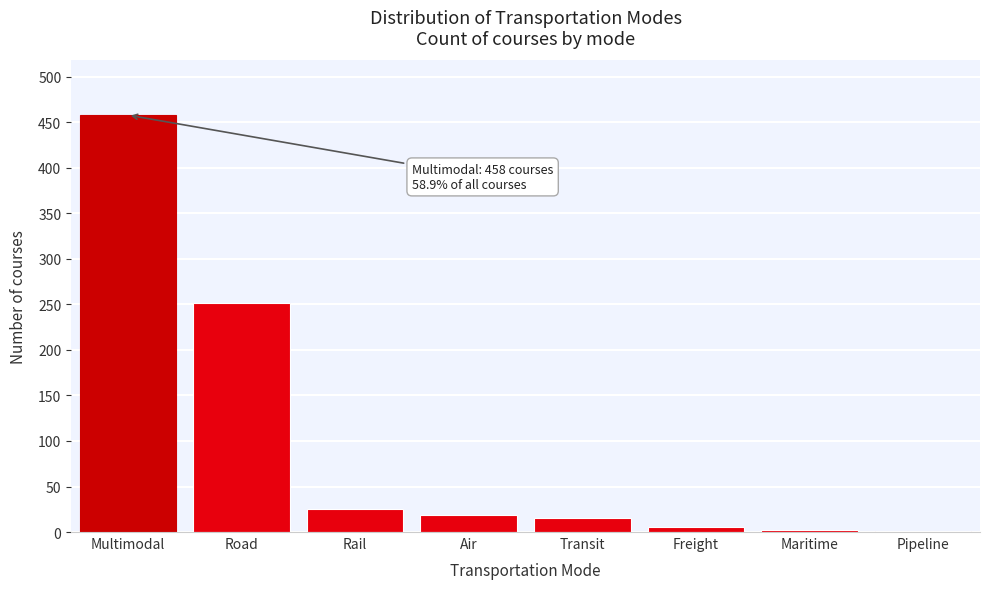

What is the maximum value shown in the chart?

458